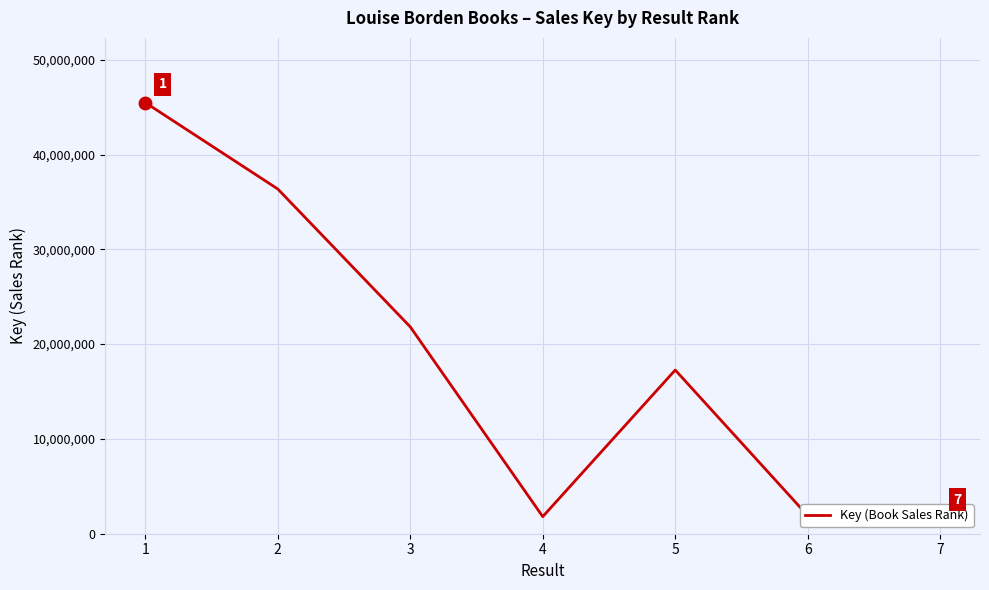

Reading left to right, what are all the values shown in this chart?

45484329	36370214	21825152	1804618	17269192	1904779	1685113